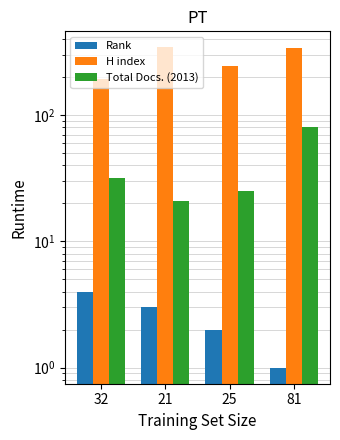

What is the minimum value for H index?

194